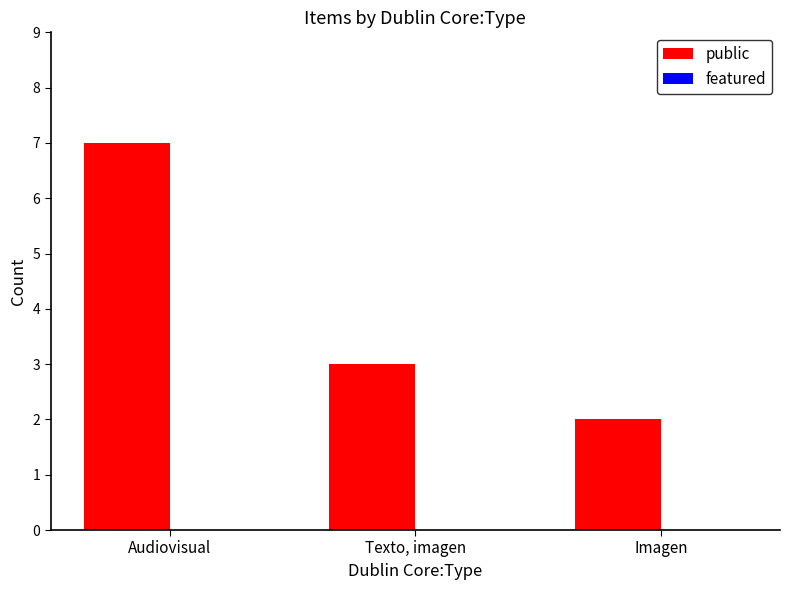

Reading left to right, list all the values displayed in this chart.

7	3	2